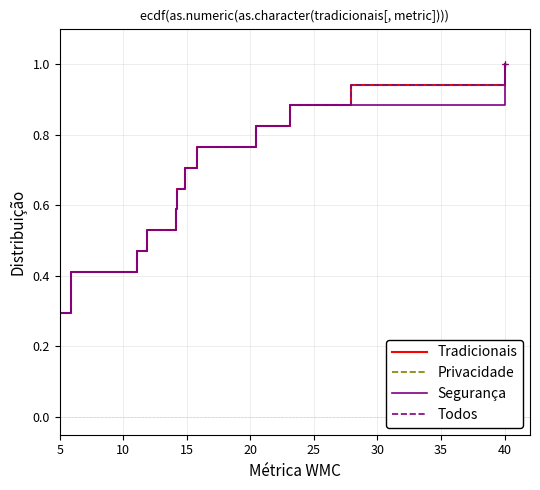

Does the chart display data point markers on the line(s)?

No